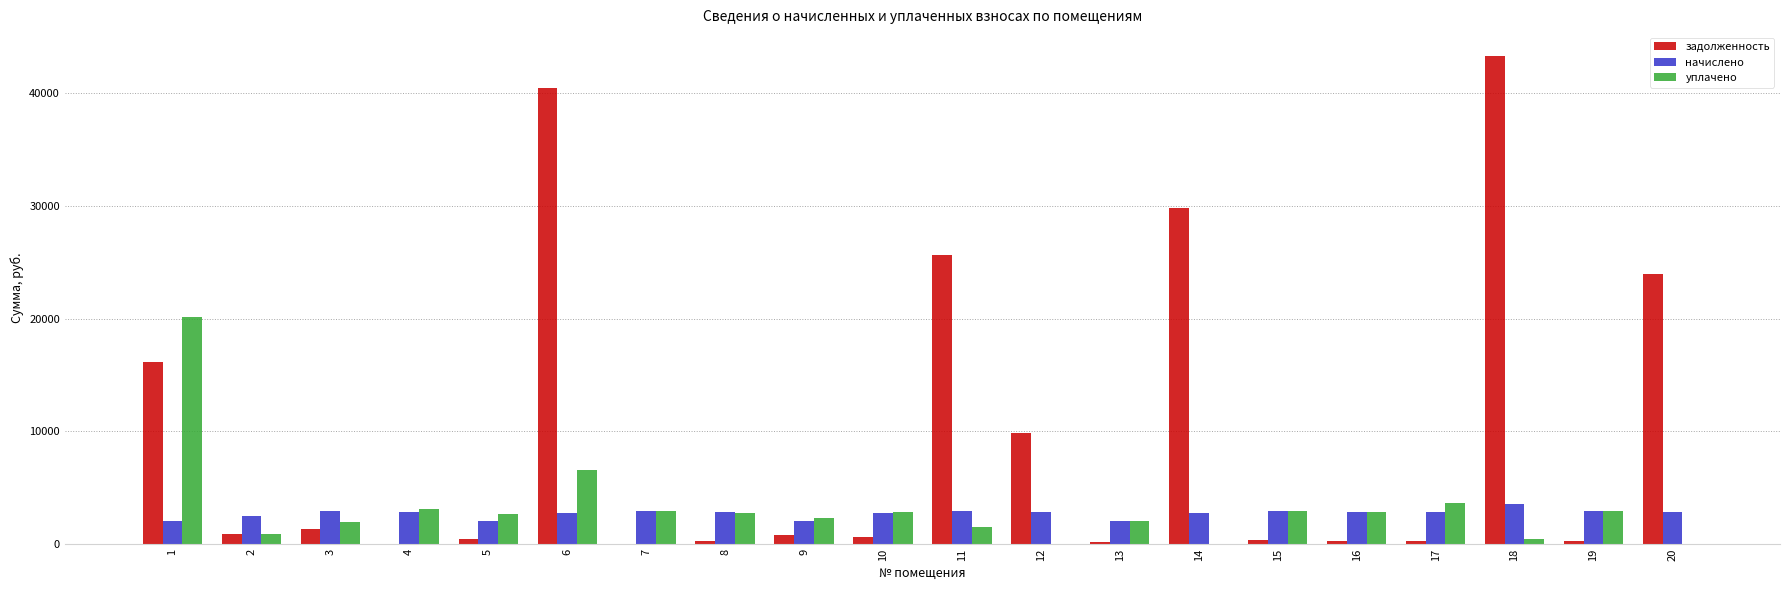

Where is уплачено nearest to the value 10058?

6